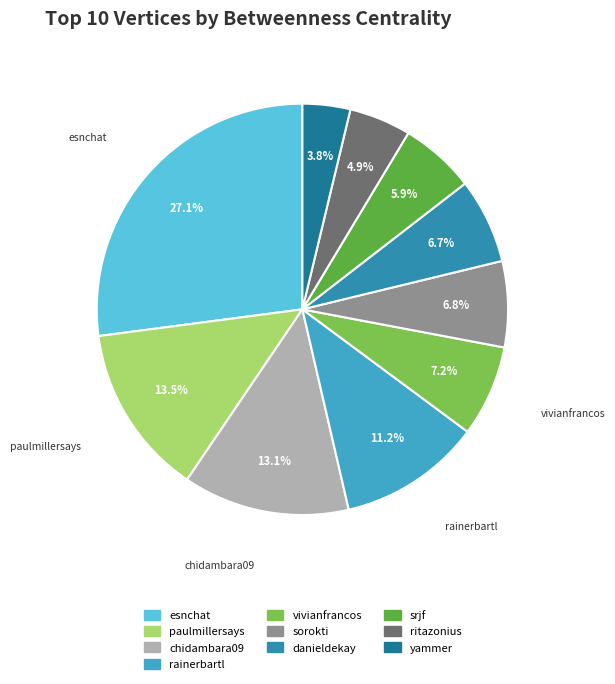

Which has a higher value, sorokti or danieldekay?

sorokti